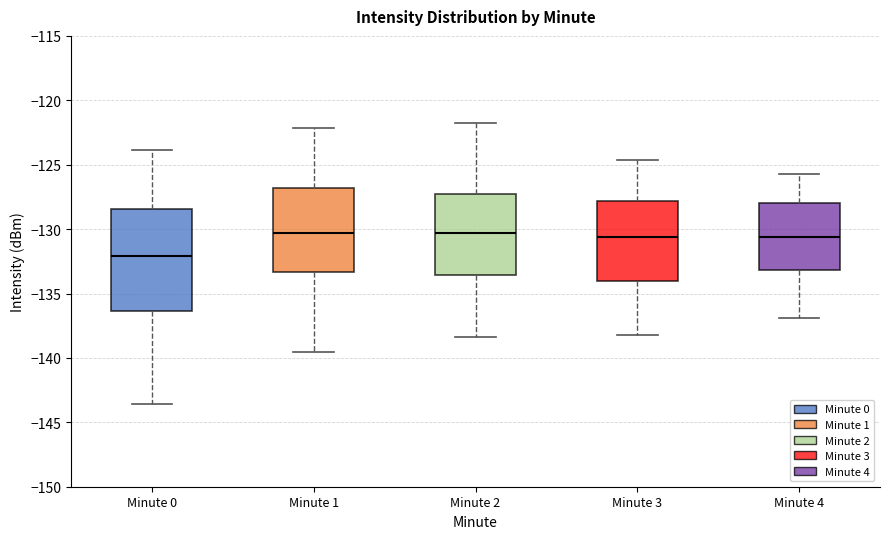

Which box's median line is the lowest?

Minute 0